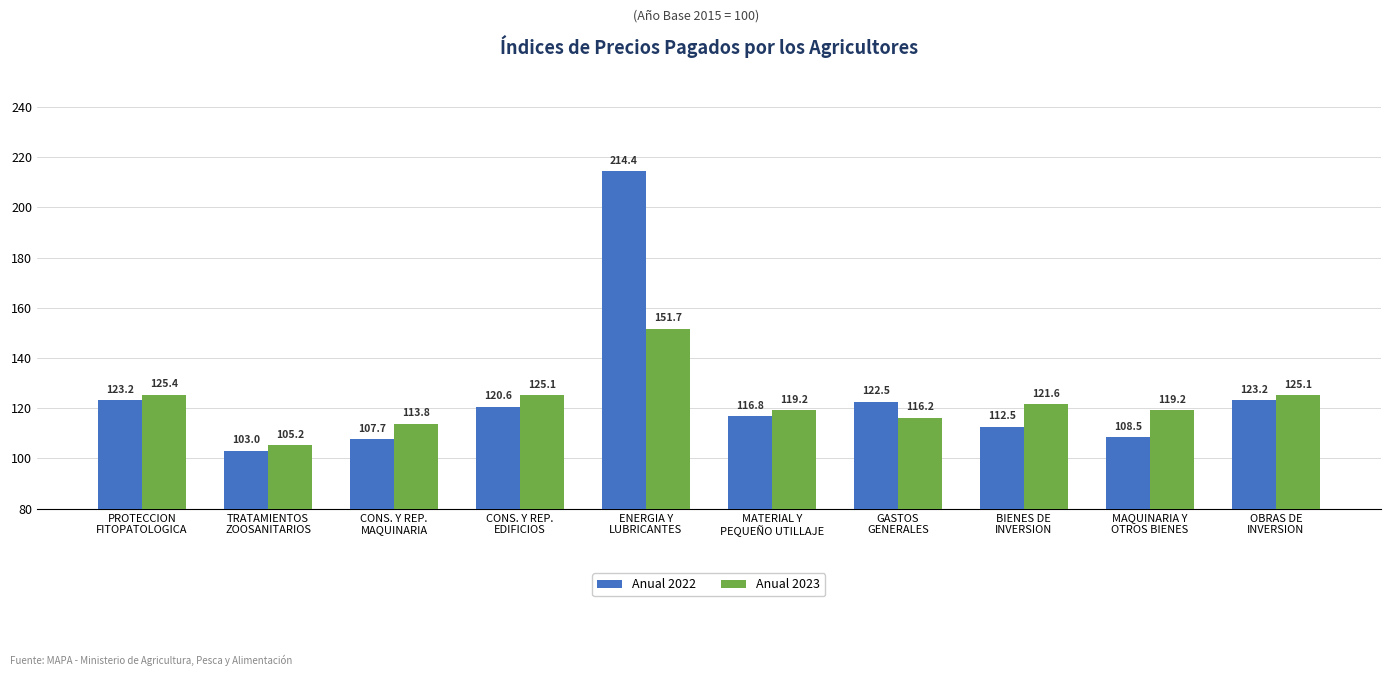

Which category has the lowest value in the Anual 2023 series?

TRATAMIENTOS
ZOOSANITARIOS